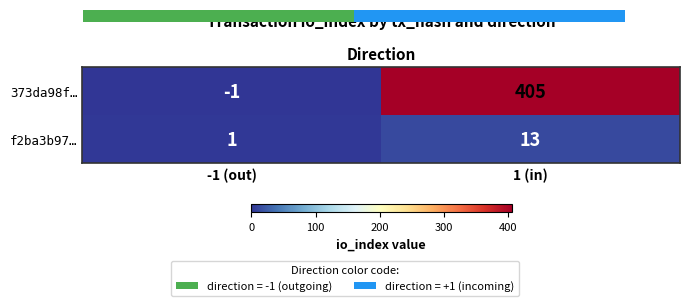

At how many categories does at least one series exceed 110?

1